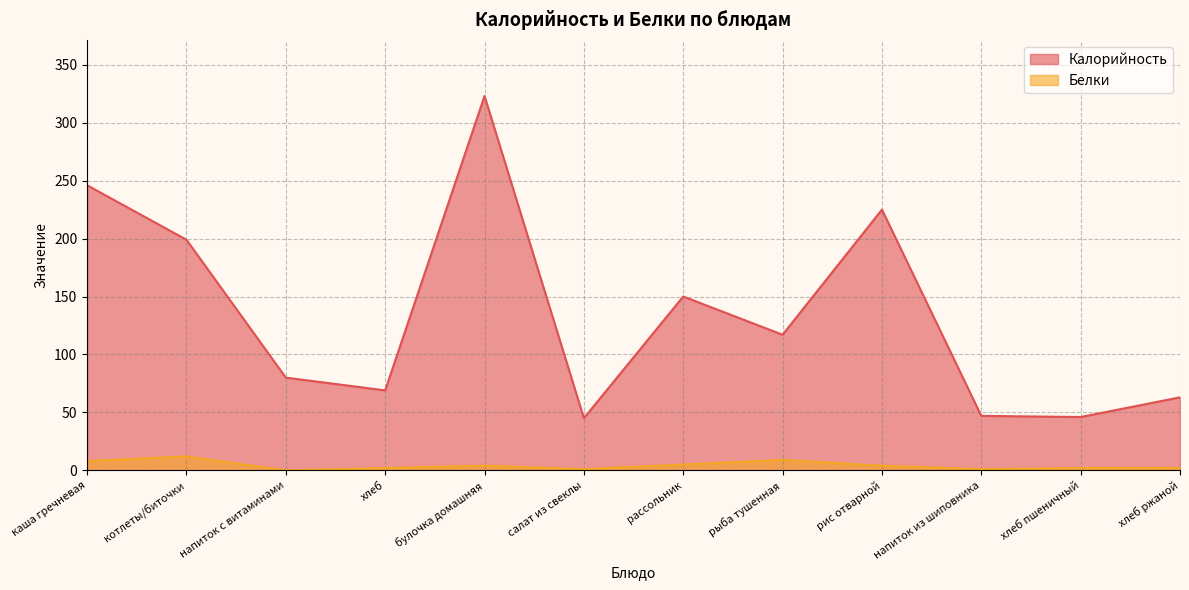

True or false: Калорийность and Белки intersect in this chart.

False